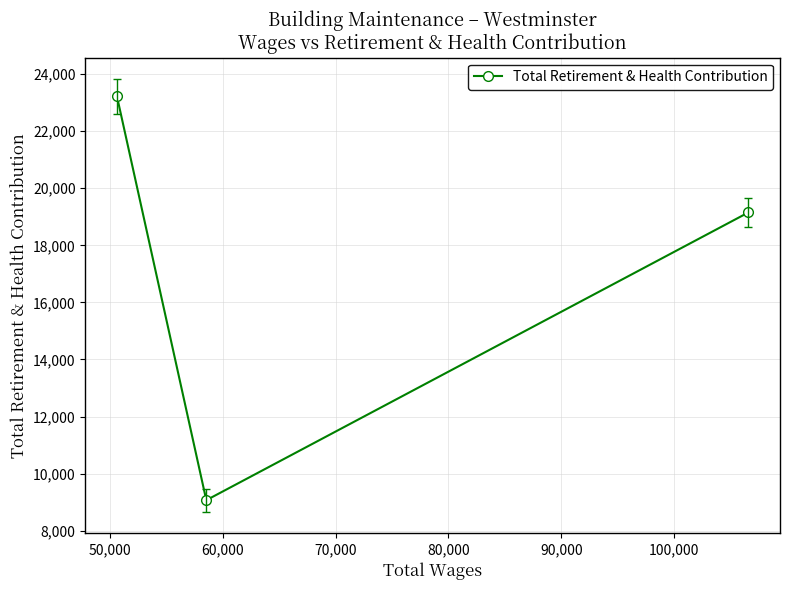

What is the difference between the maximum and minimum values?

14150